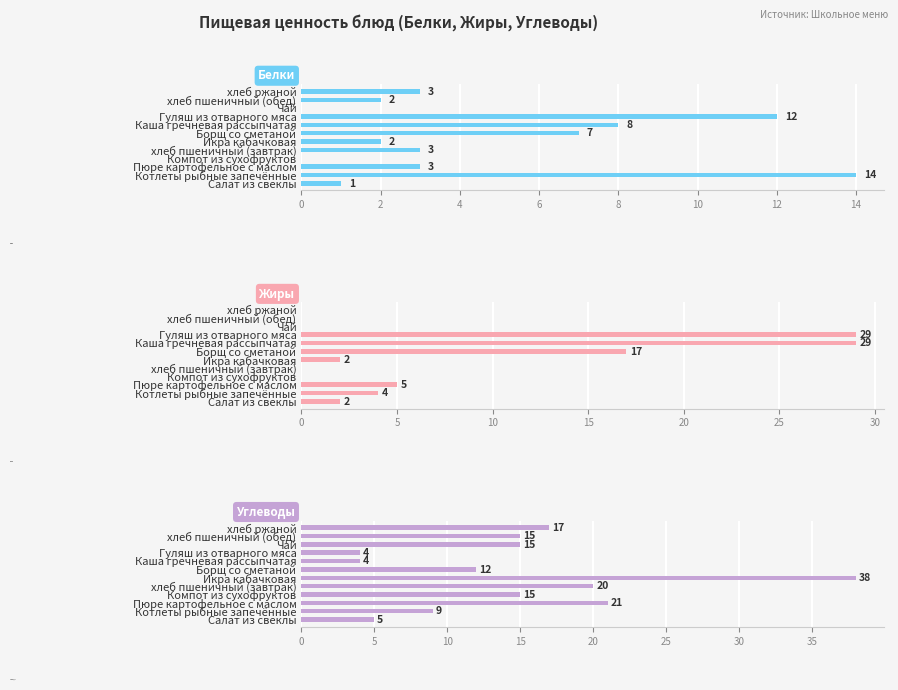

What is the difference between the Белки values at Салат из свеклы and Пюре картофельное с маслом?

2